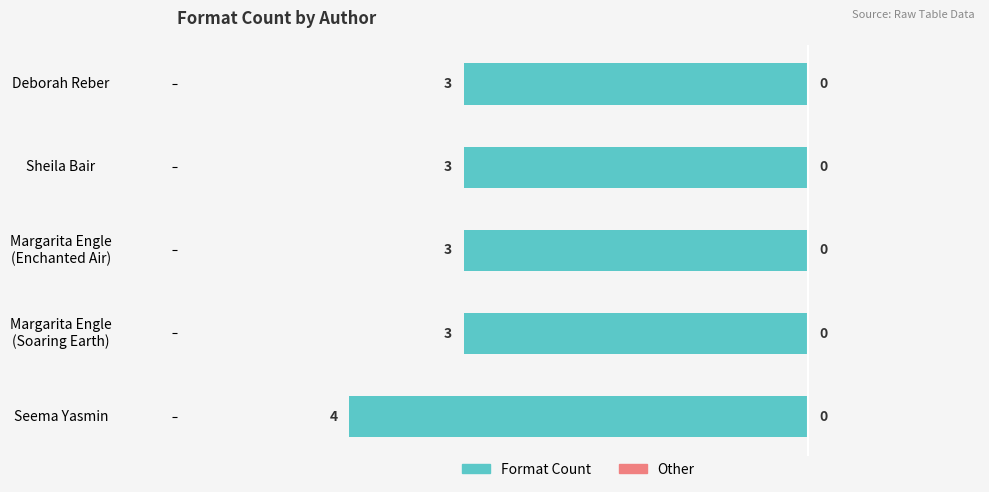

Are the bars horizontal?

Yes